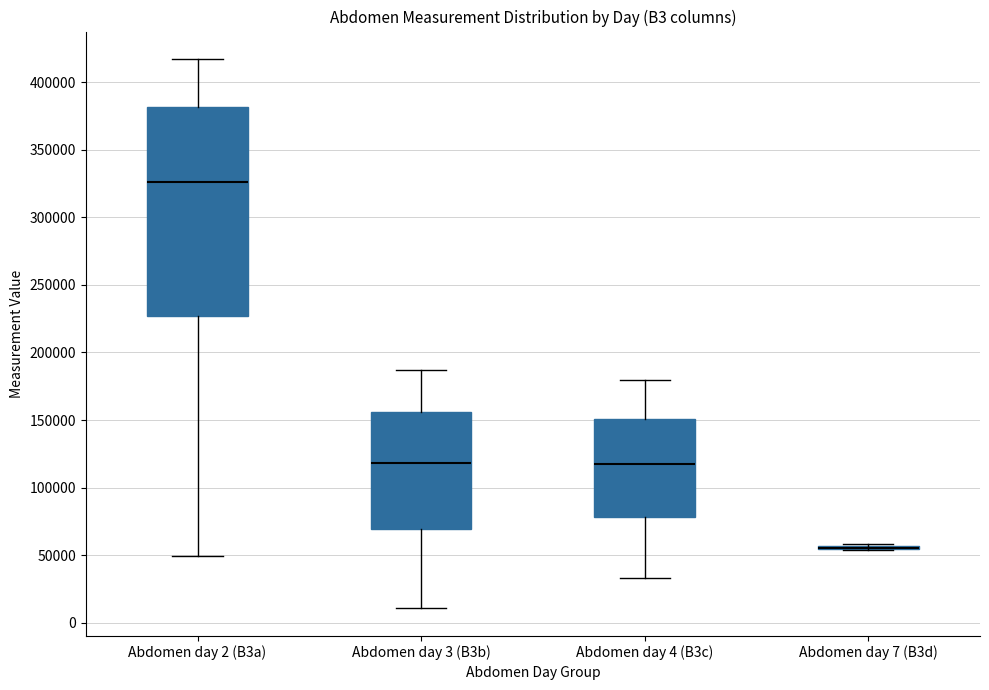

Where does the upper whisker of the box for Abdomen day 3 (B3b) end on the y-axis? The values are not printed on the chart, so give them approximately, as read against the axis.

185000